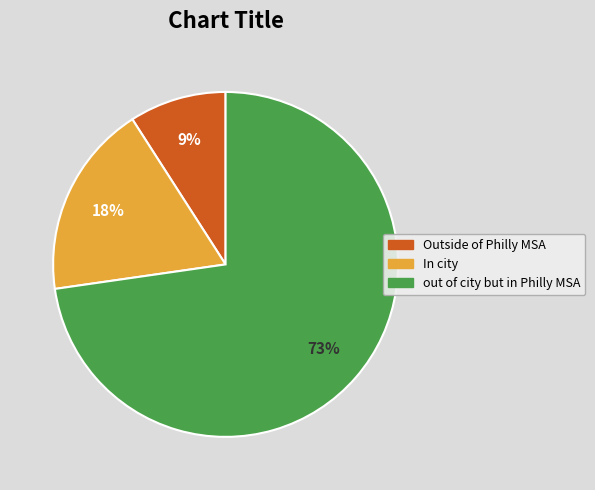

To the nearest percent, what portion does out of city but in Philly MSA represent?

73%